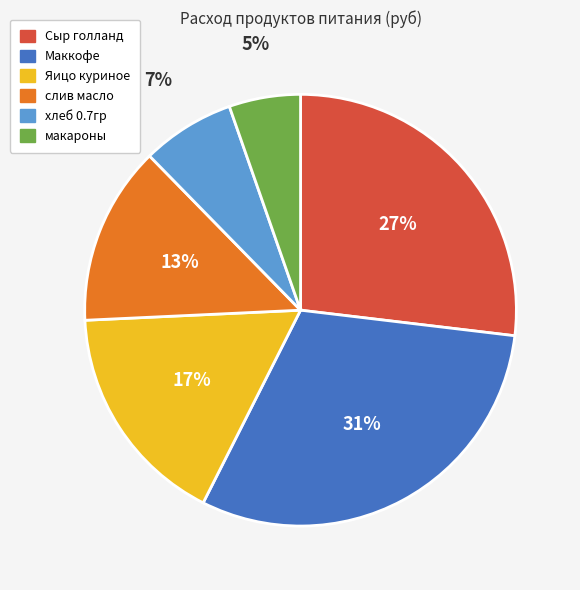

What percentage is the слив масло slice, to the nearest percent?

13%